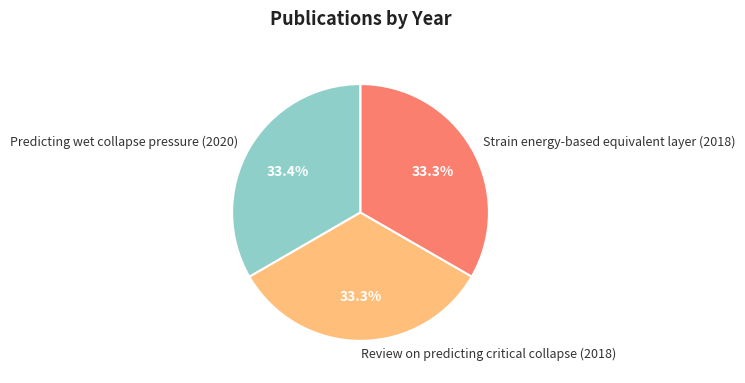

The Predicting wet collapse pressure (2020) slice represents 39% of the pie. True or false?

False